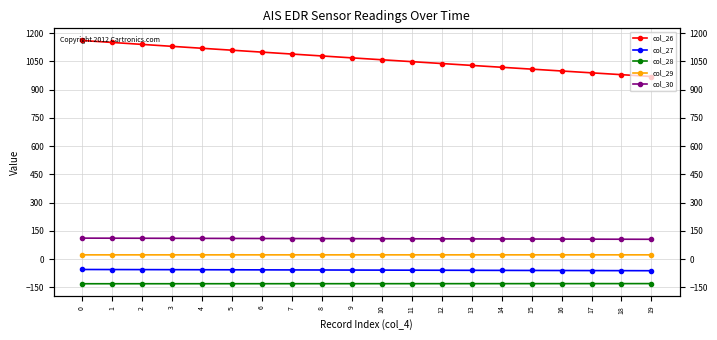

Reading left to right, transcribe all the data shown in this chart.

col_26: 0=1160.8	1=1150.5	2=1140.1	3=1129.8	4=1119.5	5=1109.3	6=1099.1	7=1088.9	8=1078.8	9=1068.7	10=1058.6	11=1048.6	12=1038.6	13=1028.6	14=1018.7	15=1008.8	16=999.0	17=989.2	18=979.5	19=969.7
col_27: 0=-54.5	1=-54.8	2=-55.1	3=-55.5	4=-55.8	5=-56.1	6=-56.5	7=-56.8	8=-57.1	9=-57.5	10=-57.8	11=-58.2	12=-58.5	13=-58.8	14=-59.2	15=-59.5	16=-59.9	17=-60.2	18=-60.6	19=-60.9
col_28: 0=-130.1	1=-130.1	2=-130.1	3=-130.0	4=-130.0	5=-130.0	6=-129.9	7=-129.9	8=-129.9	9=-129.8	10=-129.8	11=-129.8	12=-129.7	13=-129.7	14=-129.6	15=-129.6	16=-129.5	17=-129.5	18=-129.4	19=-129.4
col_29: 0=23.2	1=23.2	2=23.2	3=23.2	4=23.2	5=23.2	6=23.2	7=23.2	8=23.2	9=23.2	10=23.2	11=23.2	12=23.2	13=23.2	14=23.2	15=23.2	16=23.2	17=23.2	18=23.2	19=23.2
col_30: 0=112.0	1=111.7	2=111.3	3=111.0	4=110.7	5=110.4	6=110.1	7=109.8	8=109.4	9=109.1	10=108.8	11=108.5	12=108.1	13=107.8	14=107.5	15=107.2	16=106.8	17=106.5	18=106.2	19=105.8